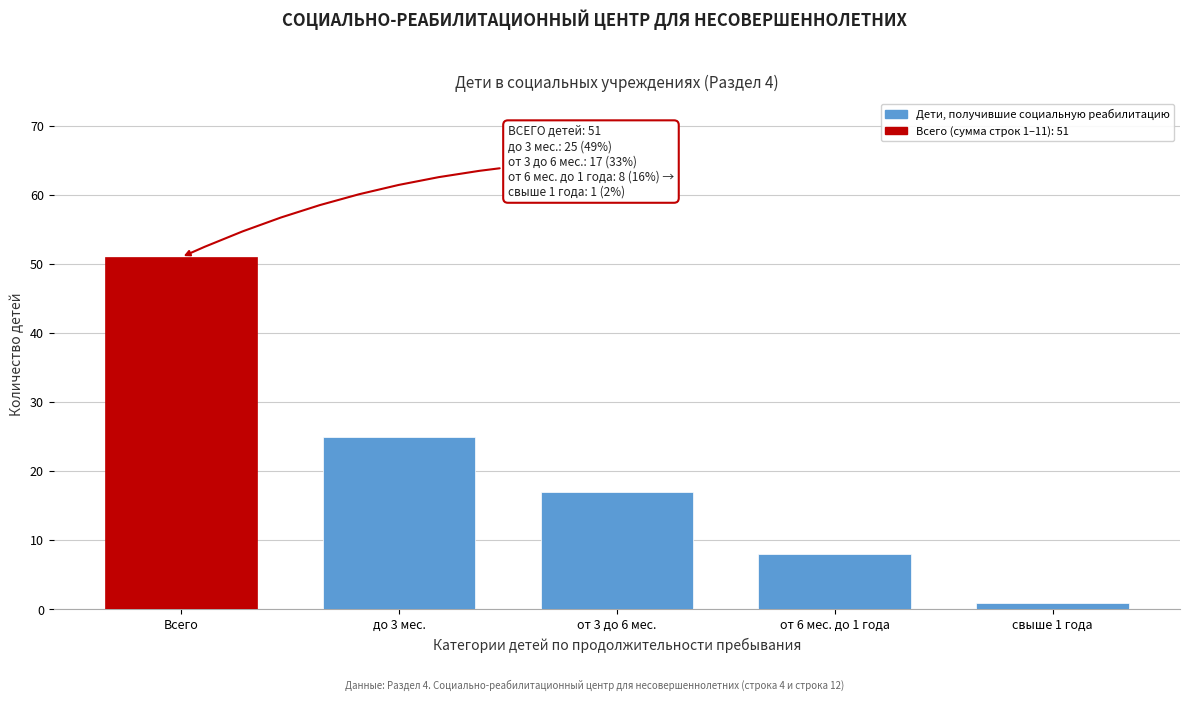

Reading left to right, what are all the values shown in this chart?

51	25	17	8	1